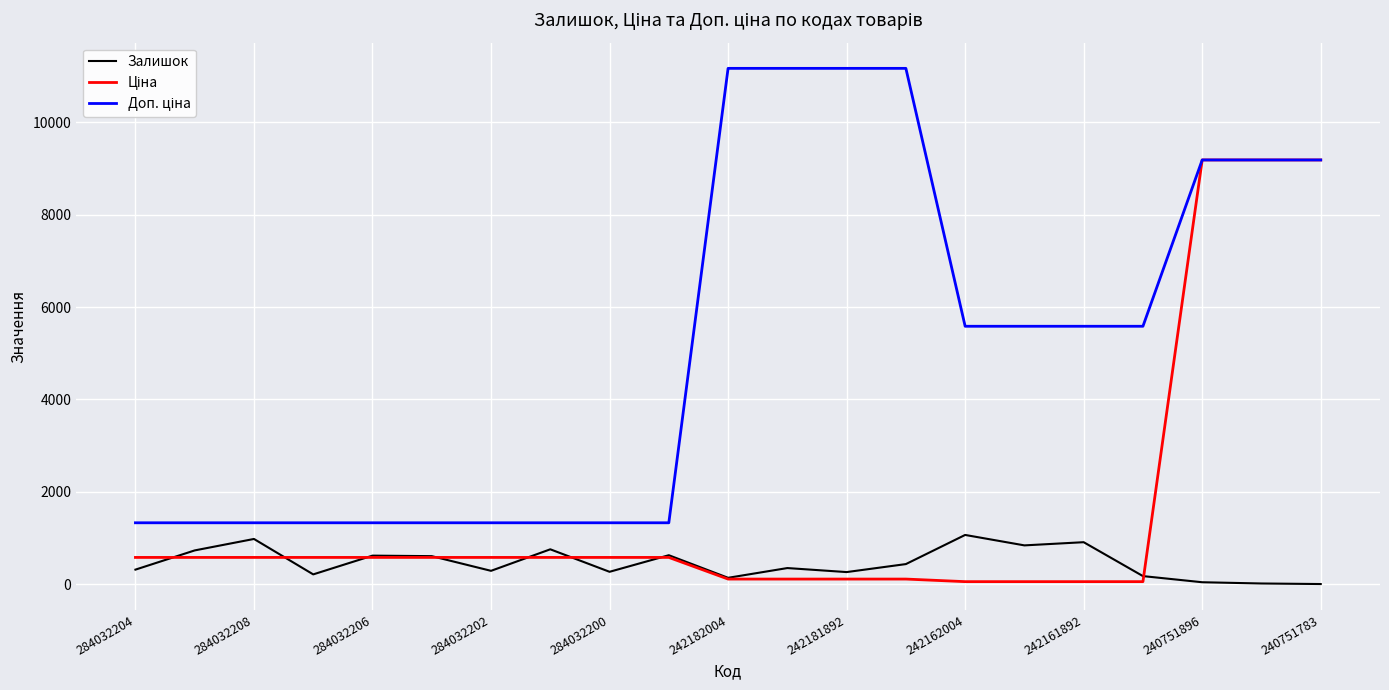

What is the greatest value displayed?

11169.0